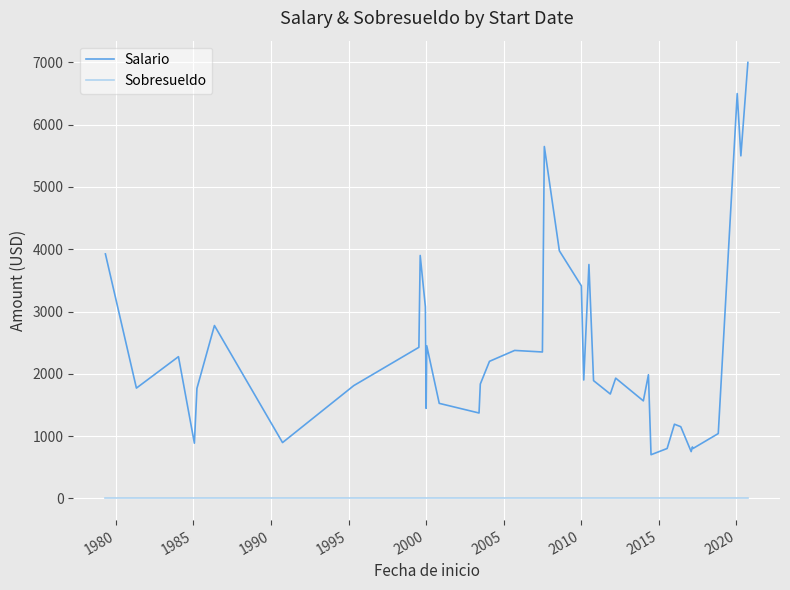

What is the greatest value displayed?

7000